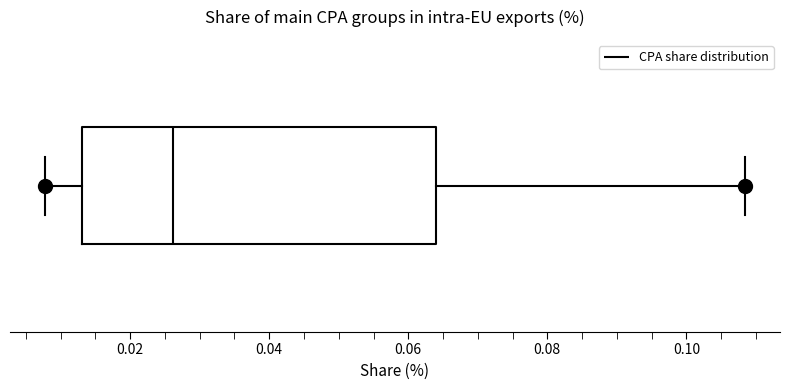

Transcribe this box plot: give where the median line is, the range the box spans, and where the two whiskers end, as read against the x-axis. The values are not printed on the chart, so give them approximately, as read against the axis.

median 0.026, box 0.014 to 0.064, whiskers 0.008 to 0.108